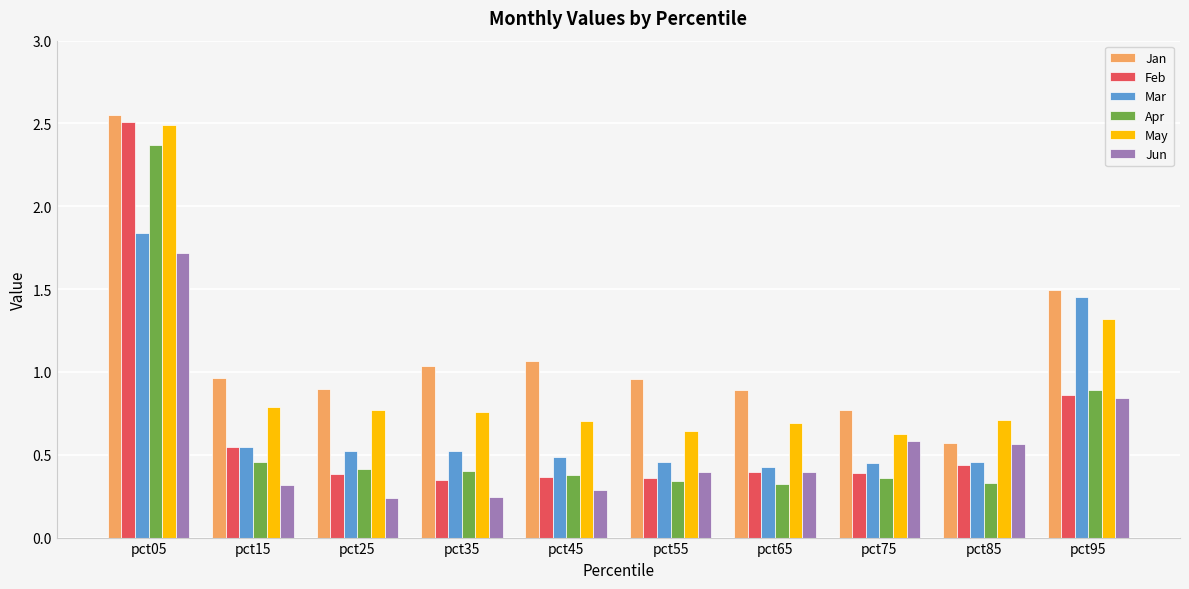

Does the chart contain any negative values?

No